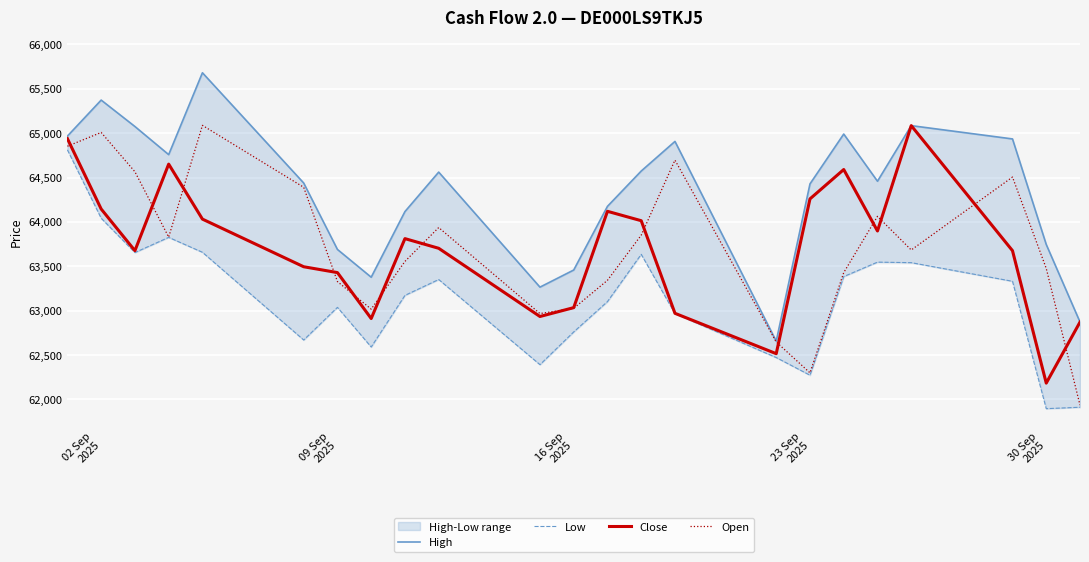

How many data points in Close are above 63702?

11